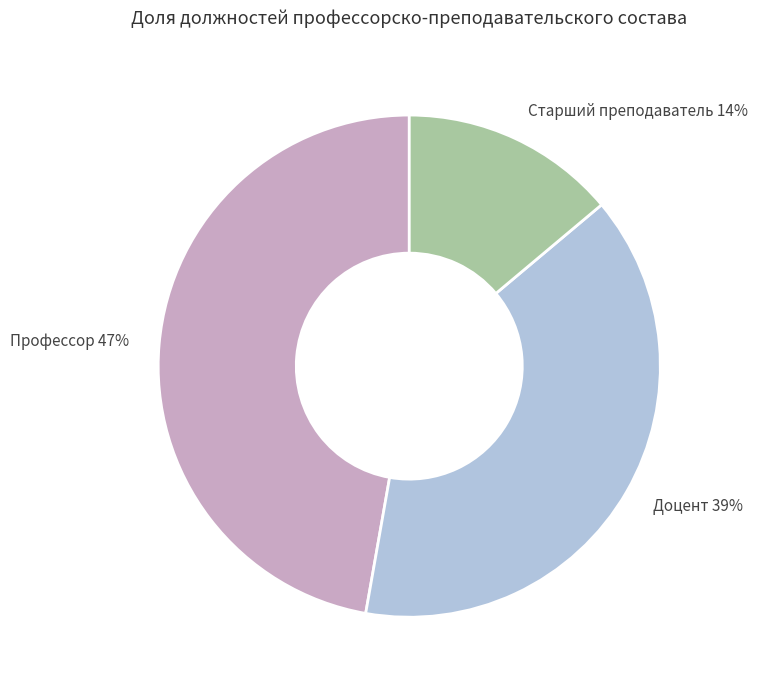

How many slices are in this pie chart?

3